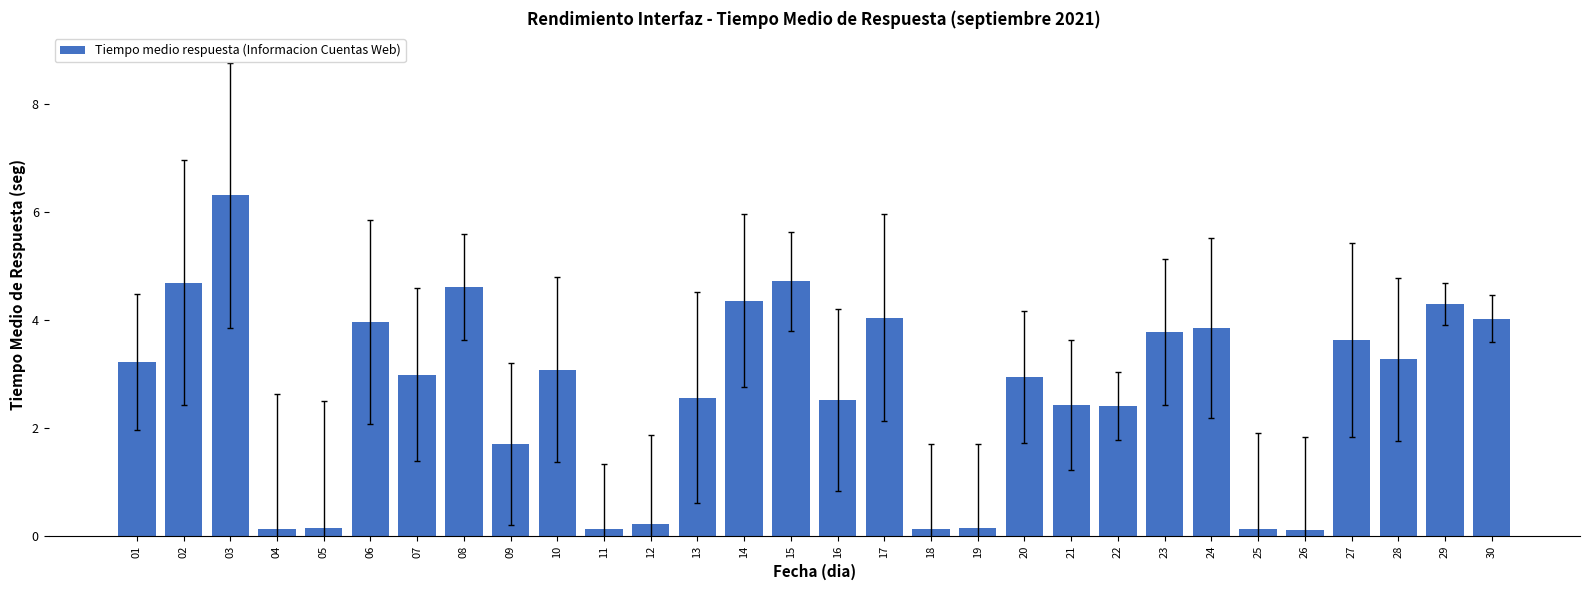

True or false: the data shows 6.5 at 06.

False